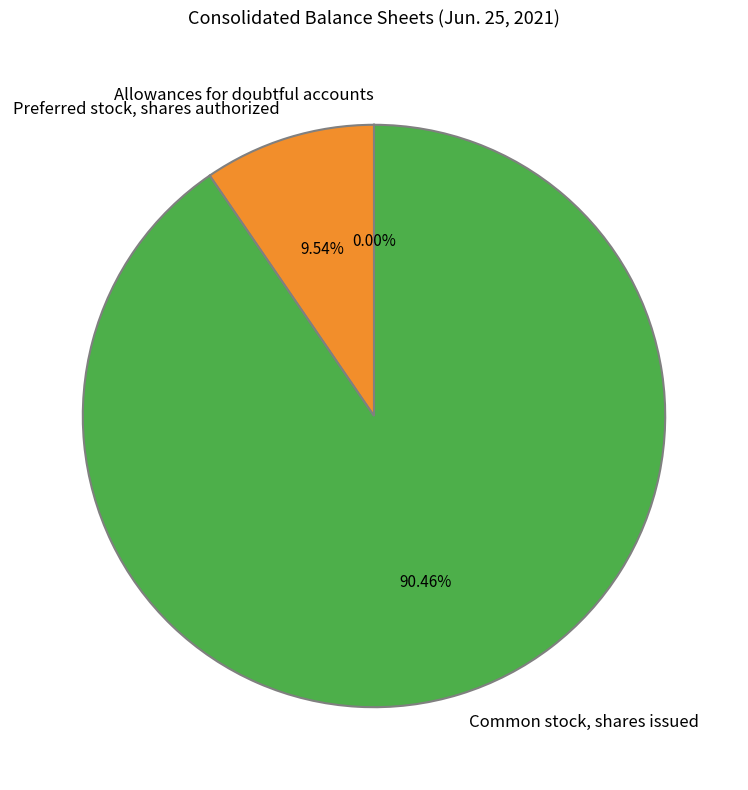

Is there a majority slice in this chart?

Yes